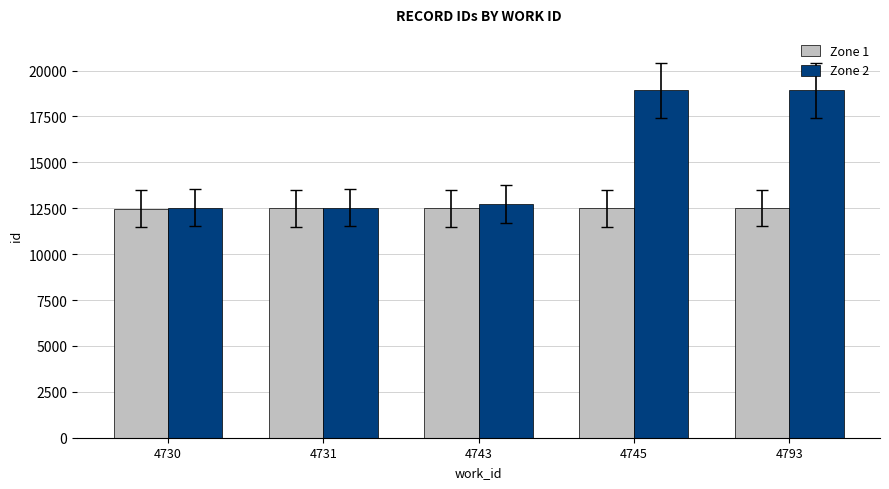

What is the difference between the second highest and minimum values in the Zone 1 series?

13